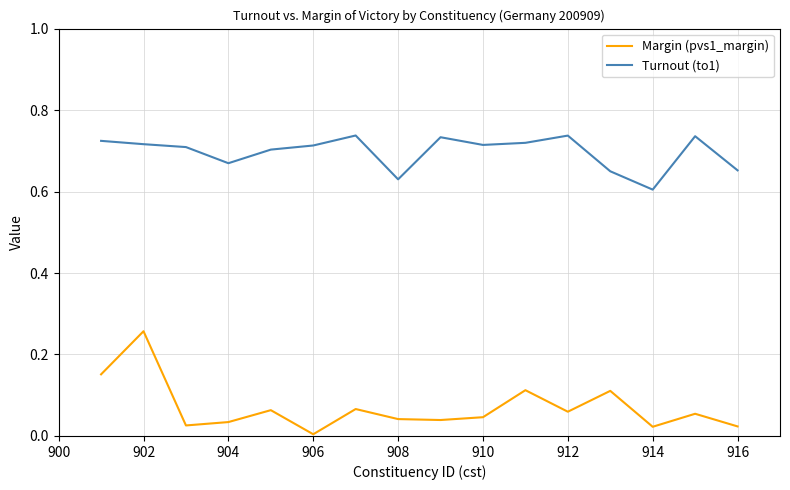

True or false: Margin (pvs1_margin) and Turnout (to1) intersect in this chart.

False